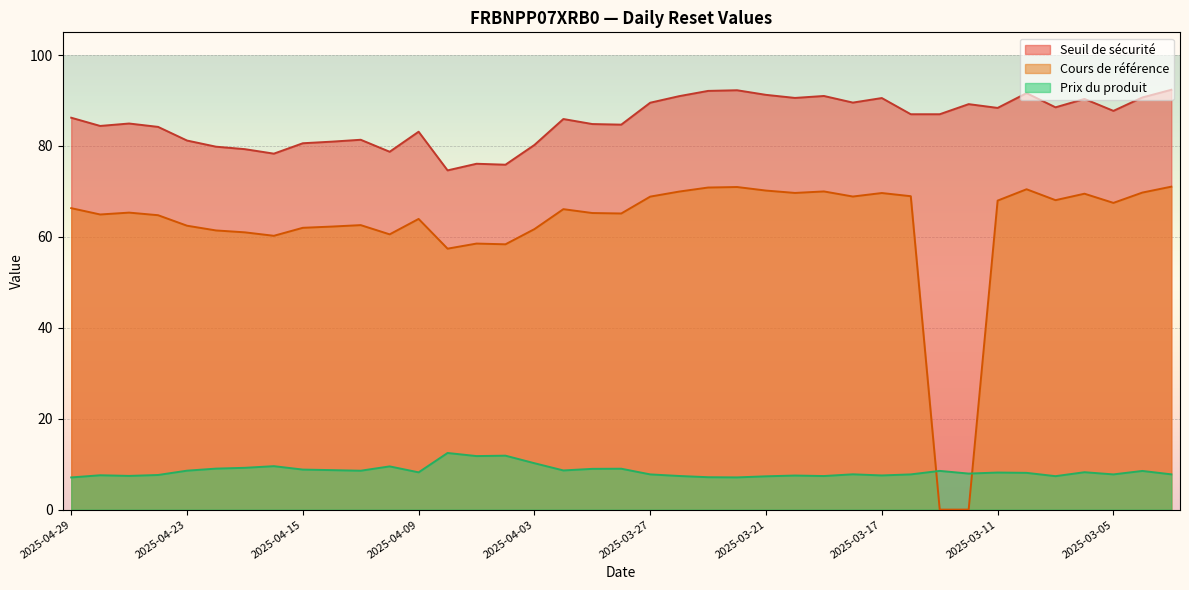

What is the label of the 16th point from the left?

2025-04-04